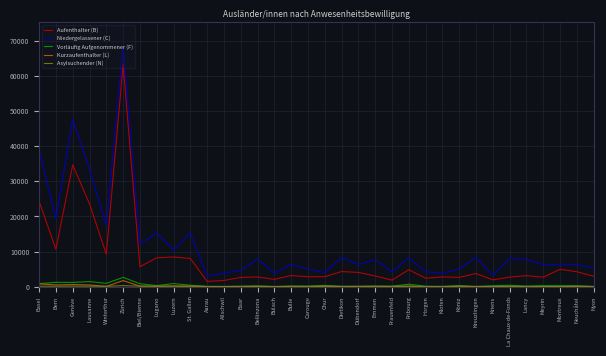

The Aufenthalter (B) series shows 8028 at St. Gallen. True or false?

True